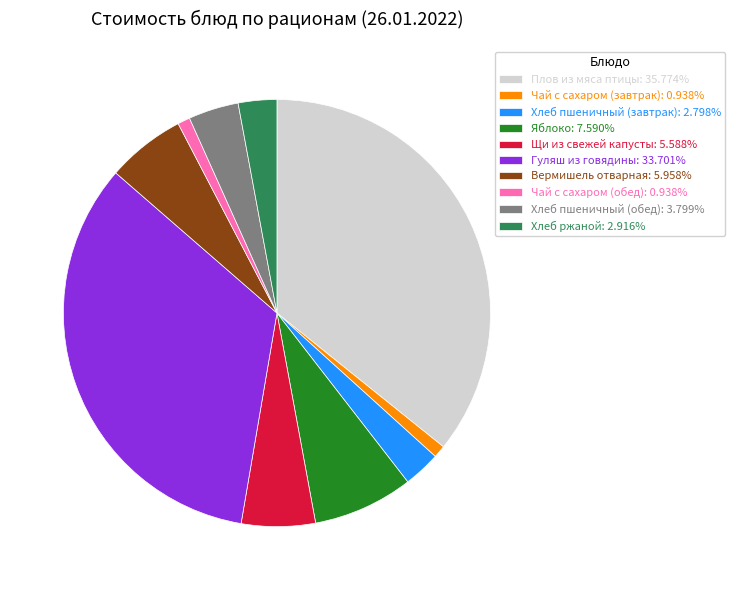

Approximately how many times larger is the value at Хлеб пшеничный (завтрак) compared to Чай с сахаром (обед)?

3.0